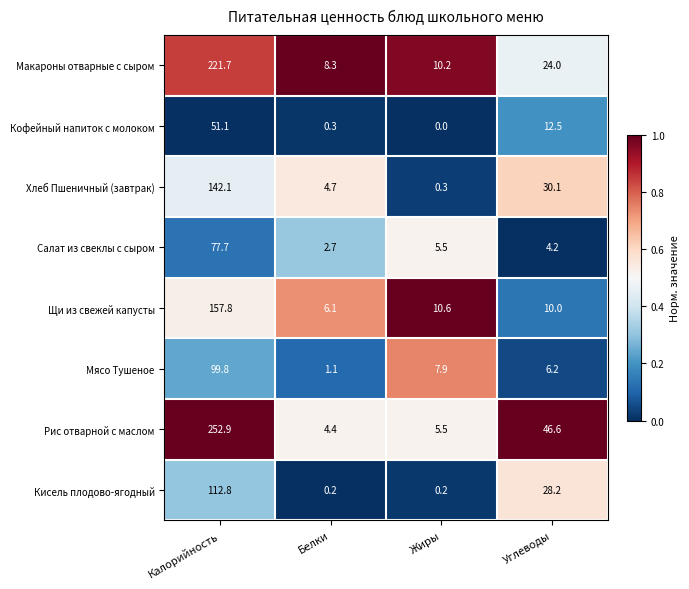

At which category does the chart reach its minimum across all series?

Жиры